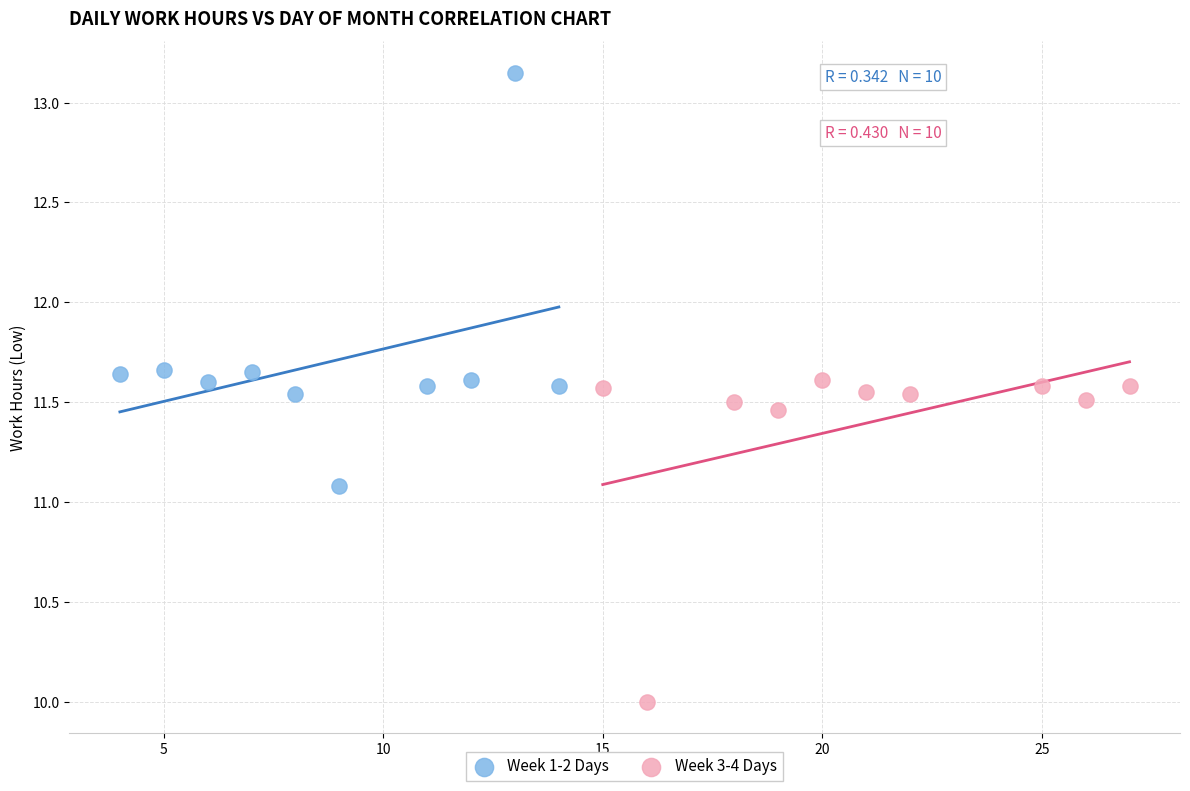

Which series has the largest Y range (max minus min)?

Week 1-2 Days